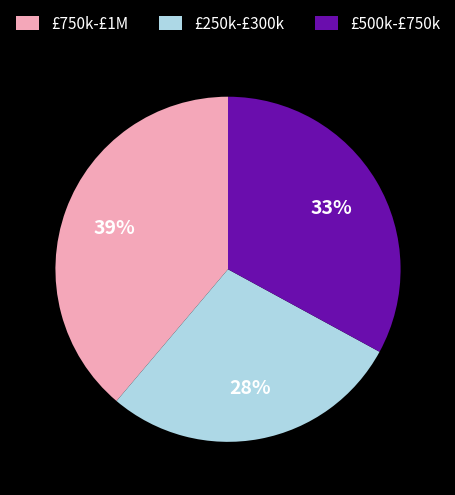

To the nearest percent, what is the difference between the largest and smallest slice percentages?

11%